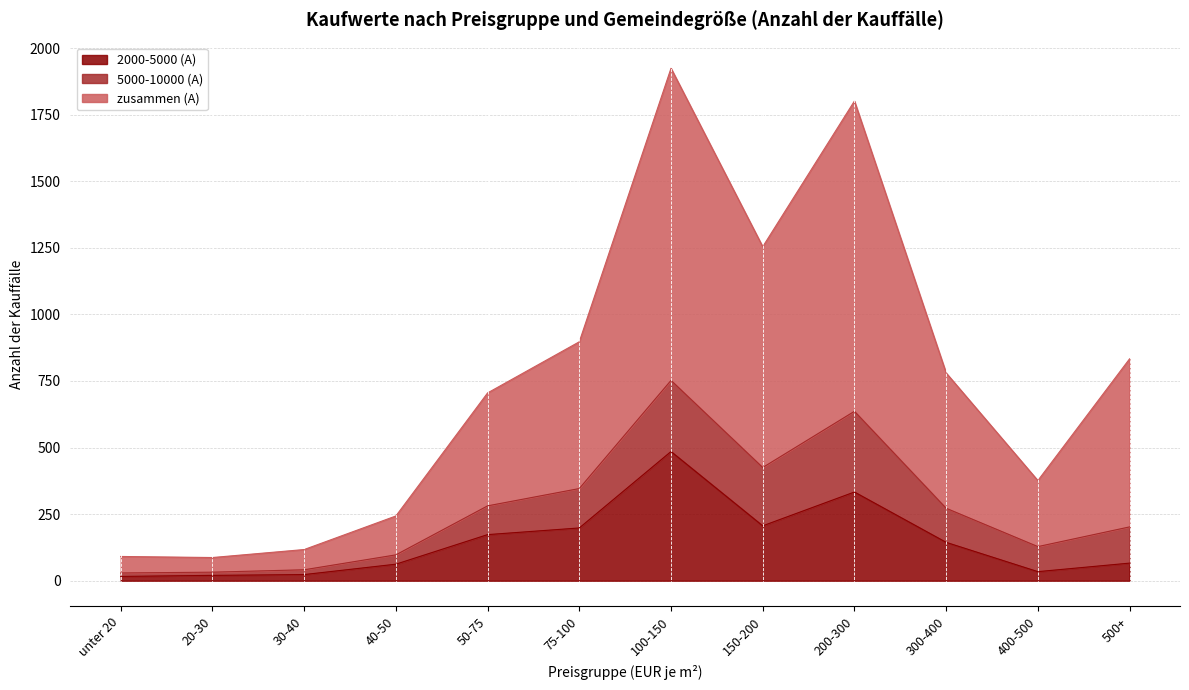

Is it true that 2000-5000 (A) equals 93 at 40-50?

False